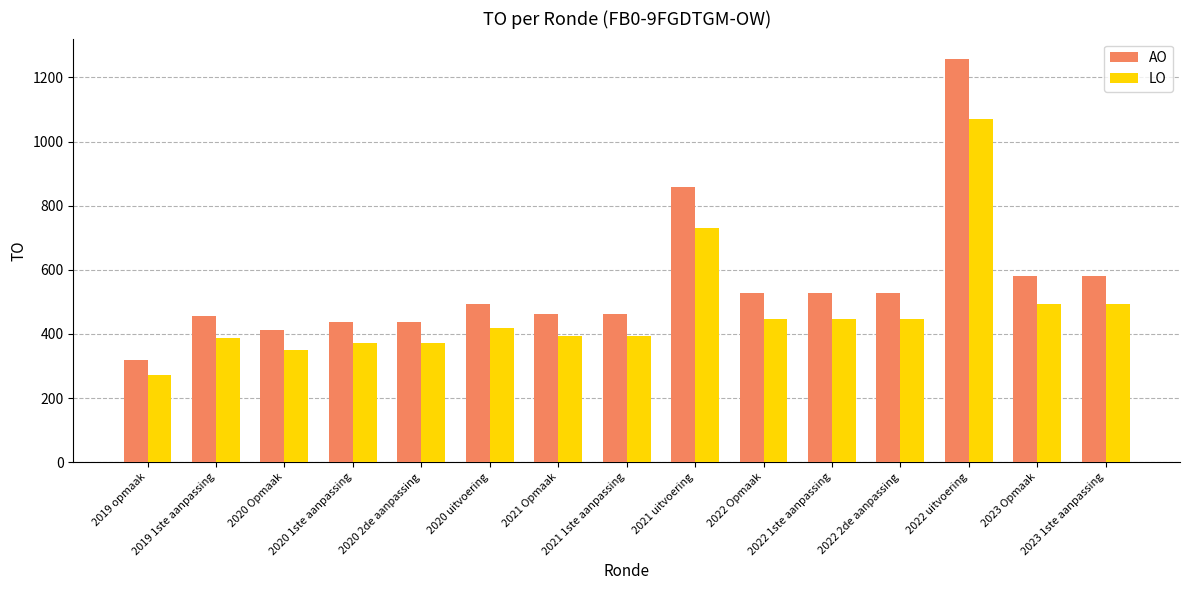

What is the greatest value displayed?

1258.0